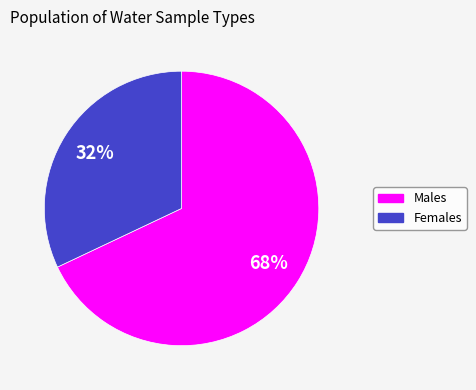

To the nearest percent, what is the difference between the largest and smallest slice percentages?

36%